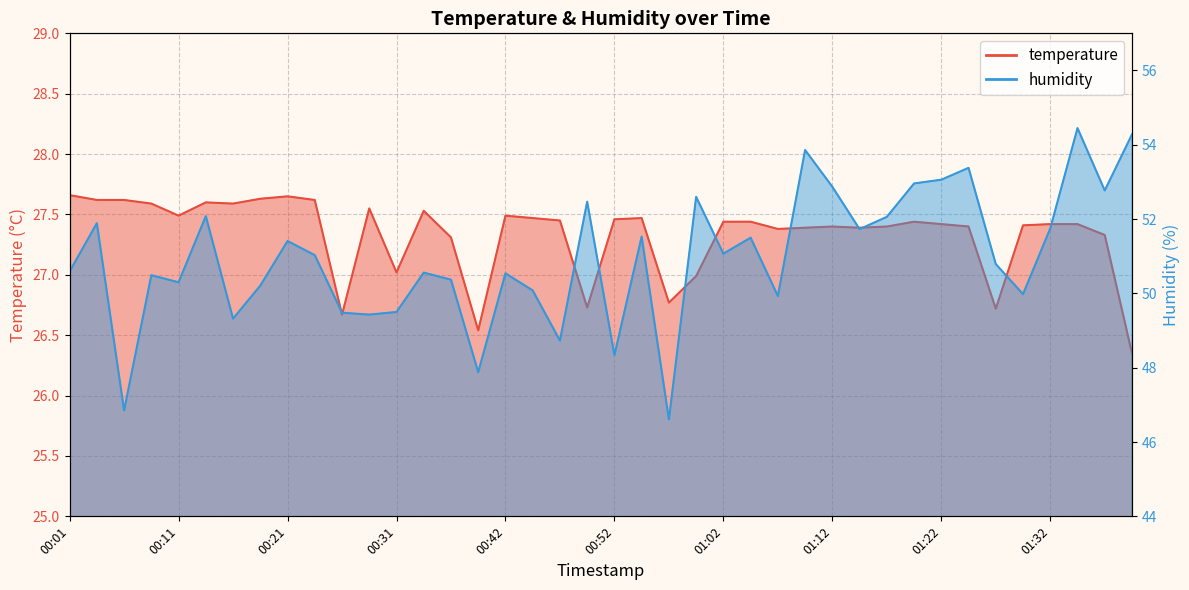

Does the chart have visible grid lines?

Yes